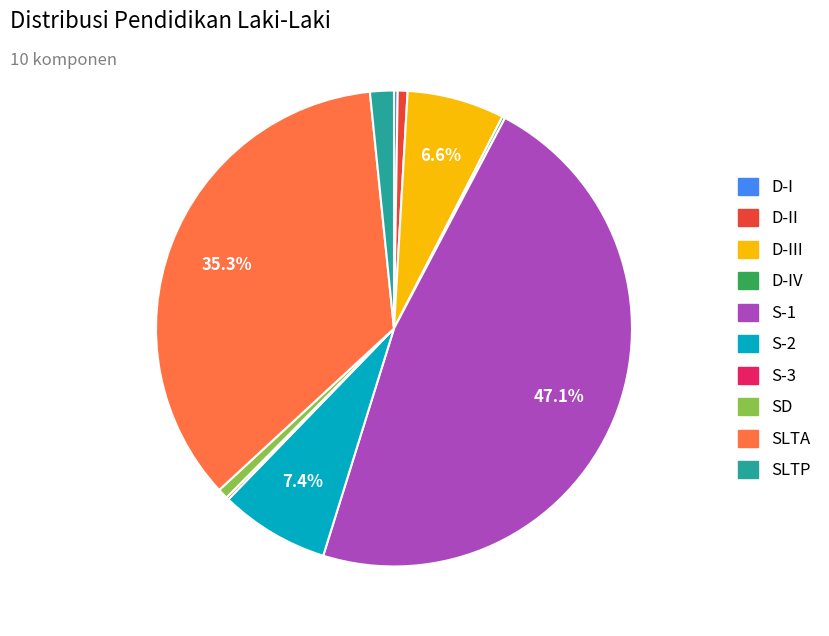

What percentage is NOT represented by S-2?

92.6%